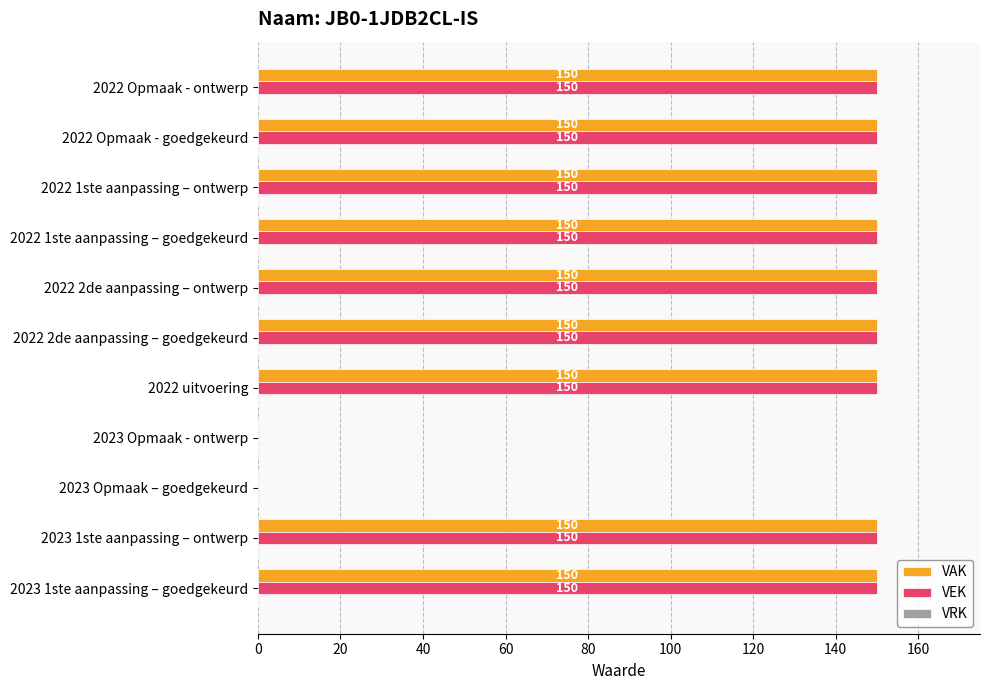

What is the greatest value displayed?

150